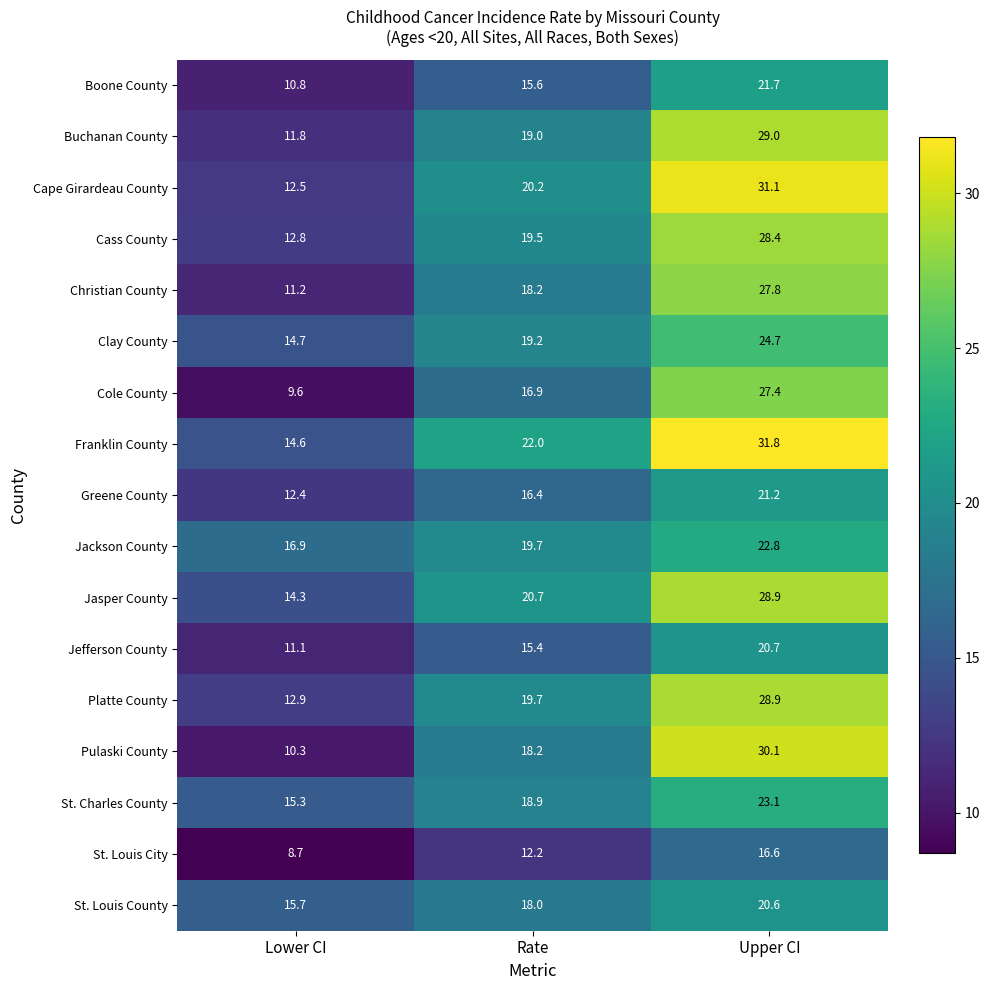

At which category is the sum across all series the highest?

Upper CI